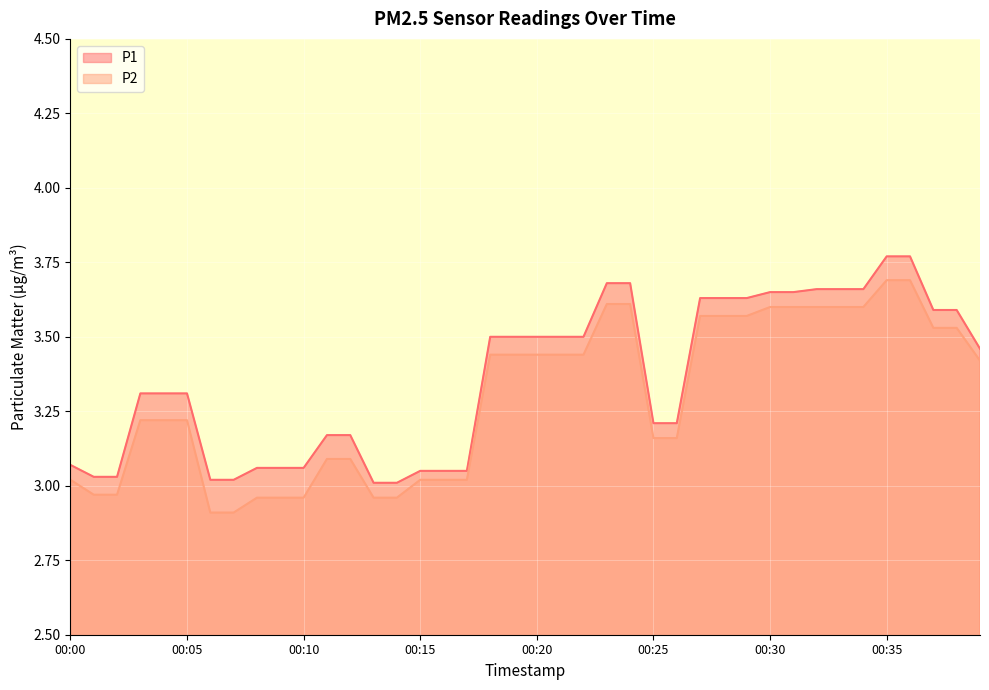

Reading left to right, transcribe all the data shown in this chart.

P1: 3.1	3.0	3.0	3.3	3.3	3.3	3.0	3.0	3.1	3.1	3.1	3.2	3.2	3.0	3.0	3.0	3.0	3.0	3.5	3.5	3.5	3.5	3.5	3.7	3.7	3.2	3.2	3.6	3.6	3.6	3.6	3.6	3.7	3.7	3.7	3.8	3.8	3.6	3.6	3.5
P2: 3.0	3.0	3.0	3.2	3.2	3.2	2.9	2.9	3.0	3.0	3.0	3.1	3.1	3.0	3.0	3.0	3.0	3.0	3.4	3.4	3.4	3.4	3.4	3.6	3.6	3.2	3.2	3.6	3.6	3.6	3.6	3.6	3.6	3.6	3.6	3.7	3.7	3.5	3.5	3.4